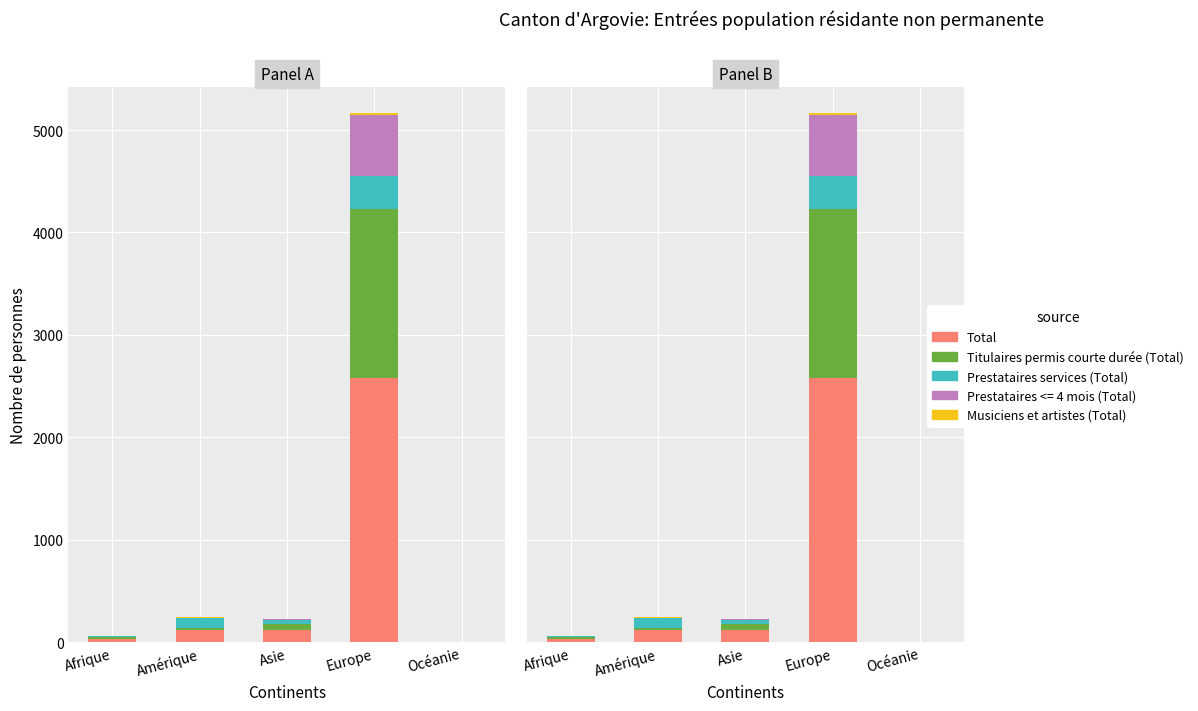

What is the label of the 2nd bar from the left?

Amérique